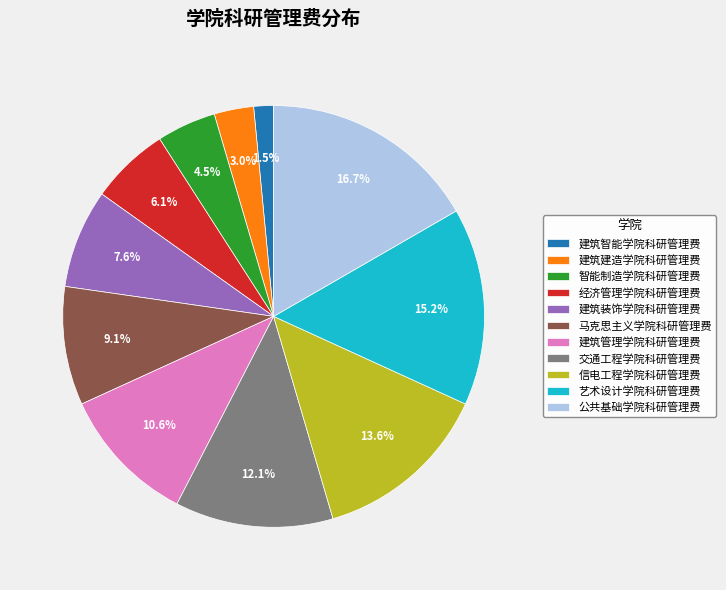

Approximately how many times larger is the value at 建筑智能学院科研管理费 compared to 建筑管理学院科研管理费?

0.1